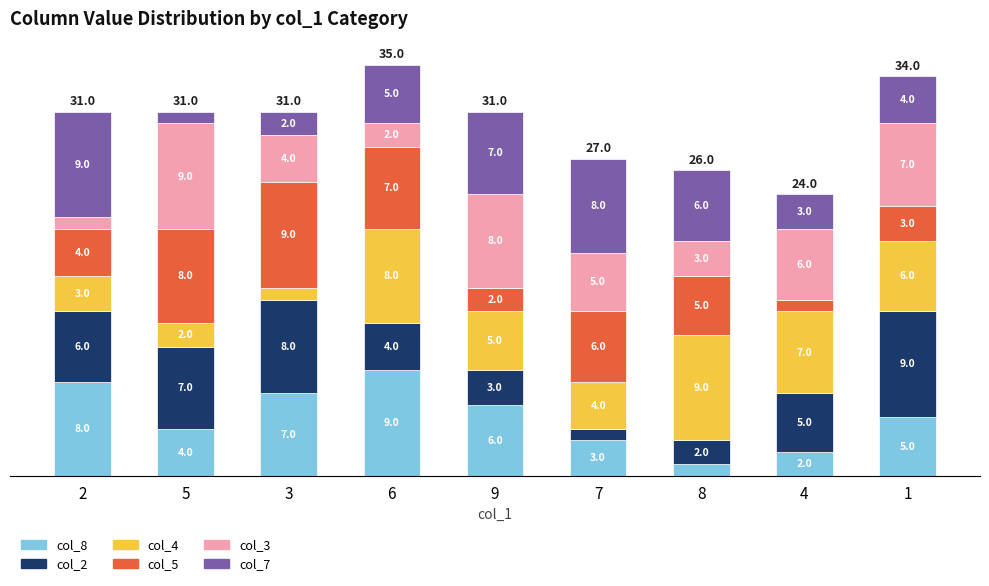

List the labels in order of col_8 value, smallest first.

8, 4, 7, 5, 1, 9, 3, 2, 6